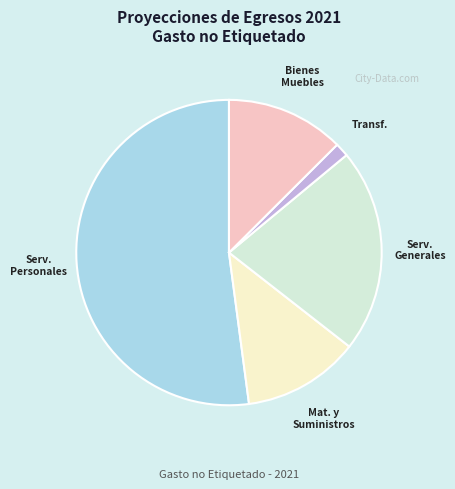

Does any single category account for the majority?

Yes